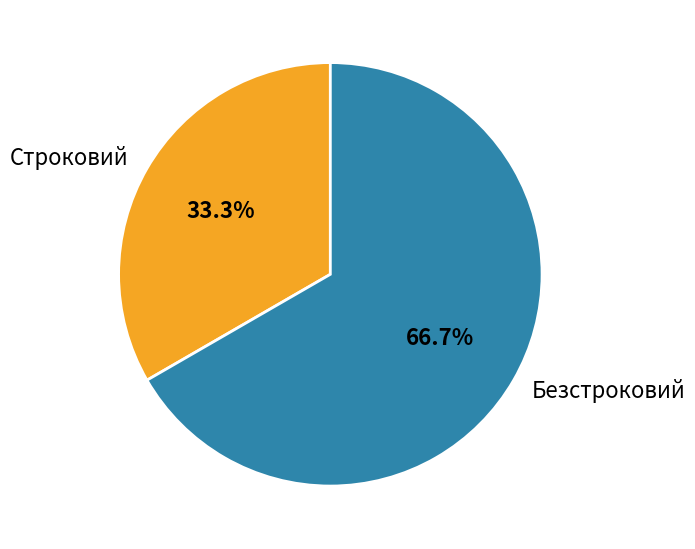

Is it true that Безстроковий is 67% of the pie?

True